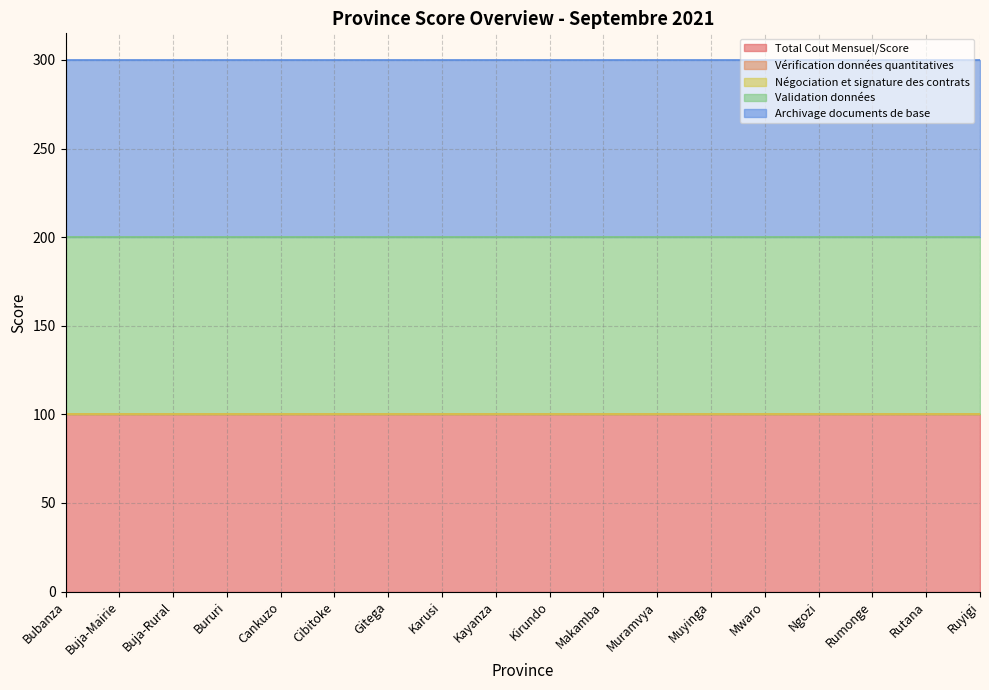

What is the total value across all series at Bubanza?

300